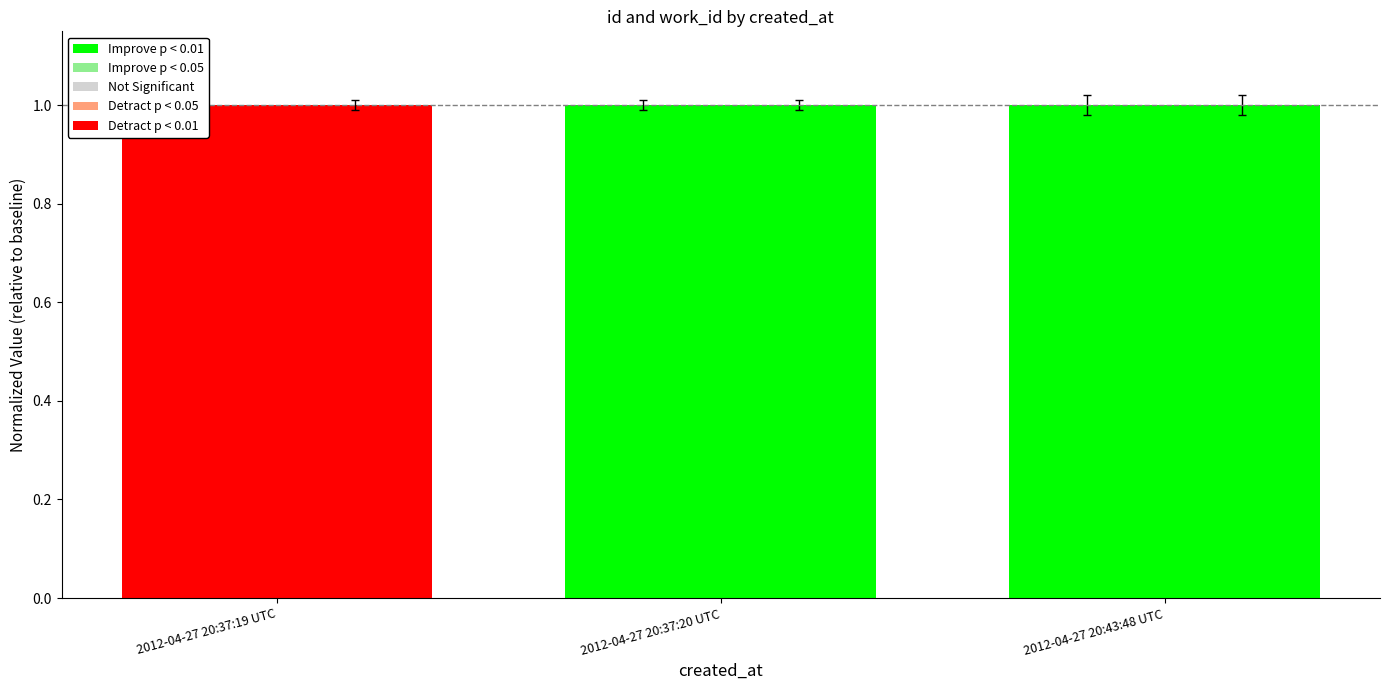

How many bars are there in each group?

2